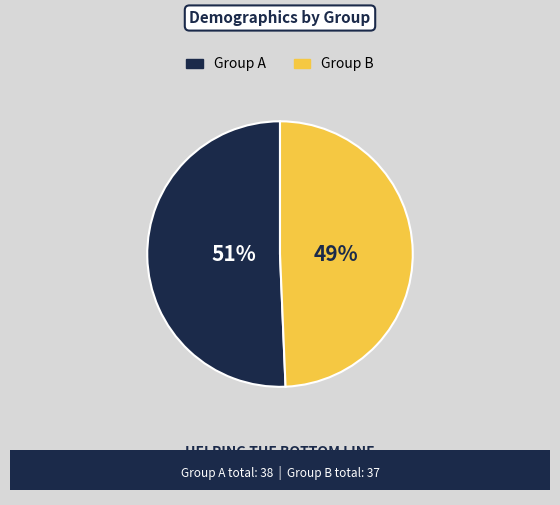

Is there any slice that represents more than half of the pie?

Yes